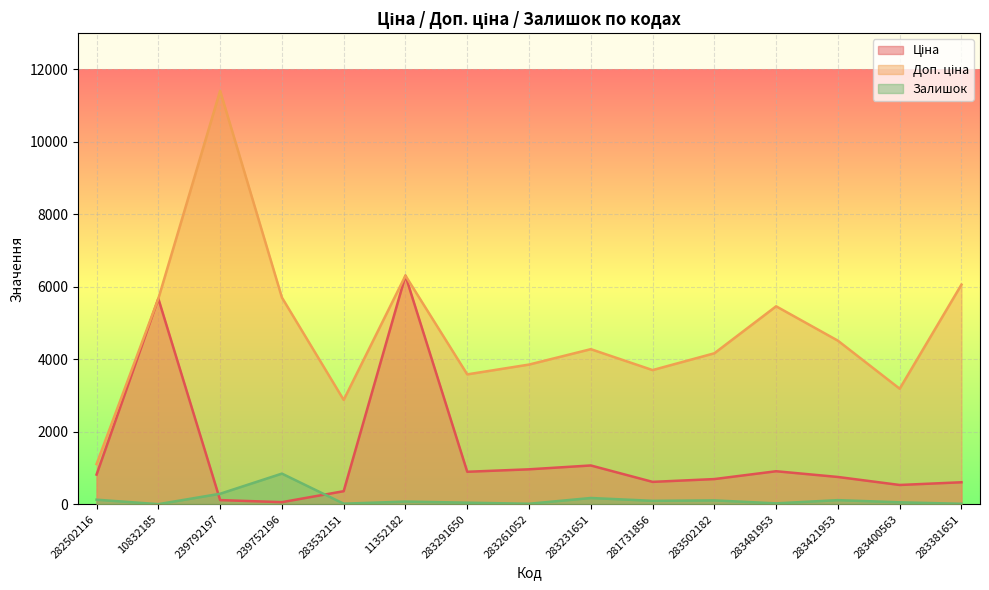

How many interior local valleys does the Ціна series have?

4